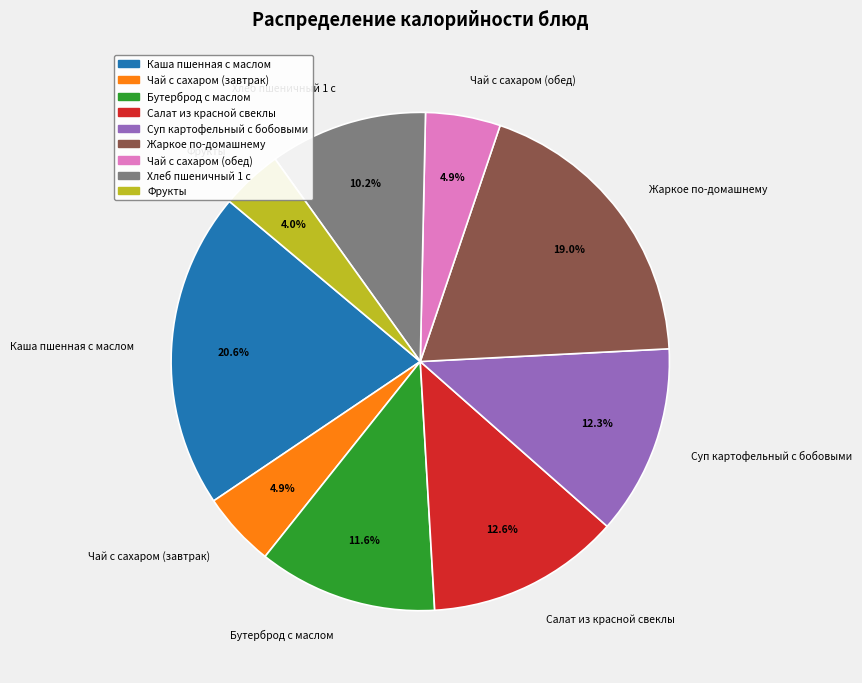

Which has a higher value, Чай с сахаром (обед) or Суп картофельный с бобовыми?

Суп картофельный с бобовыми